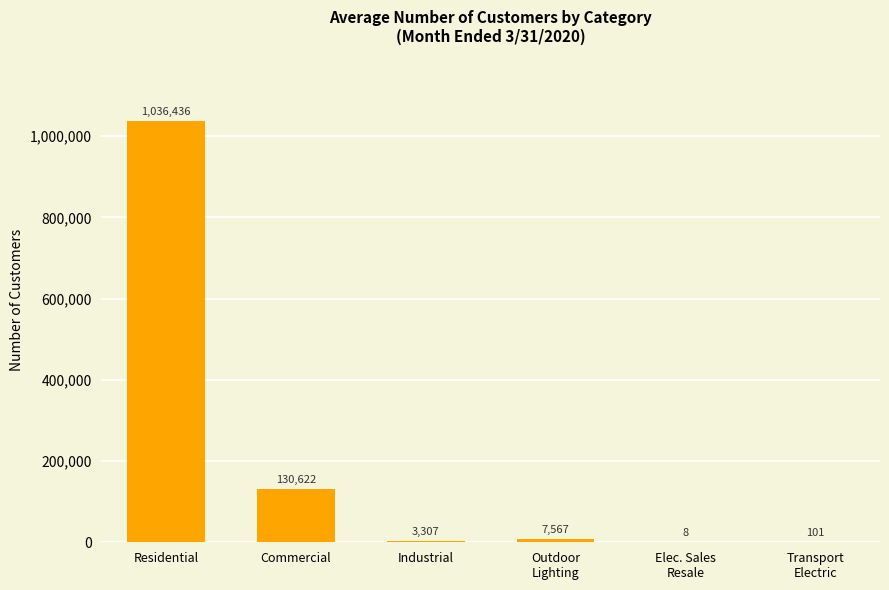

What is the change in value from Residential to Elec. Sales
Resale?

-1036428